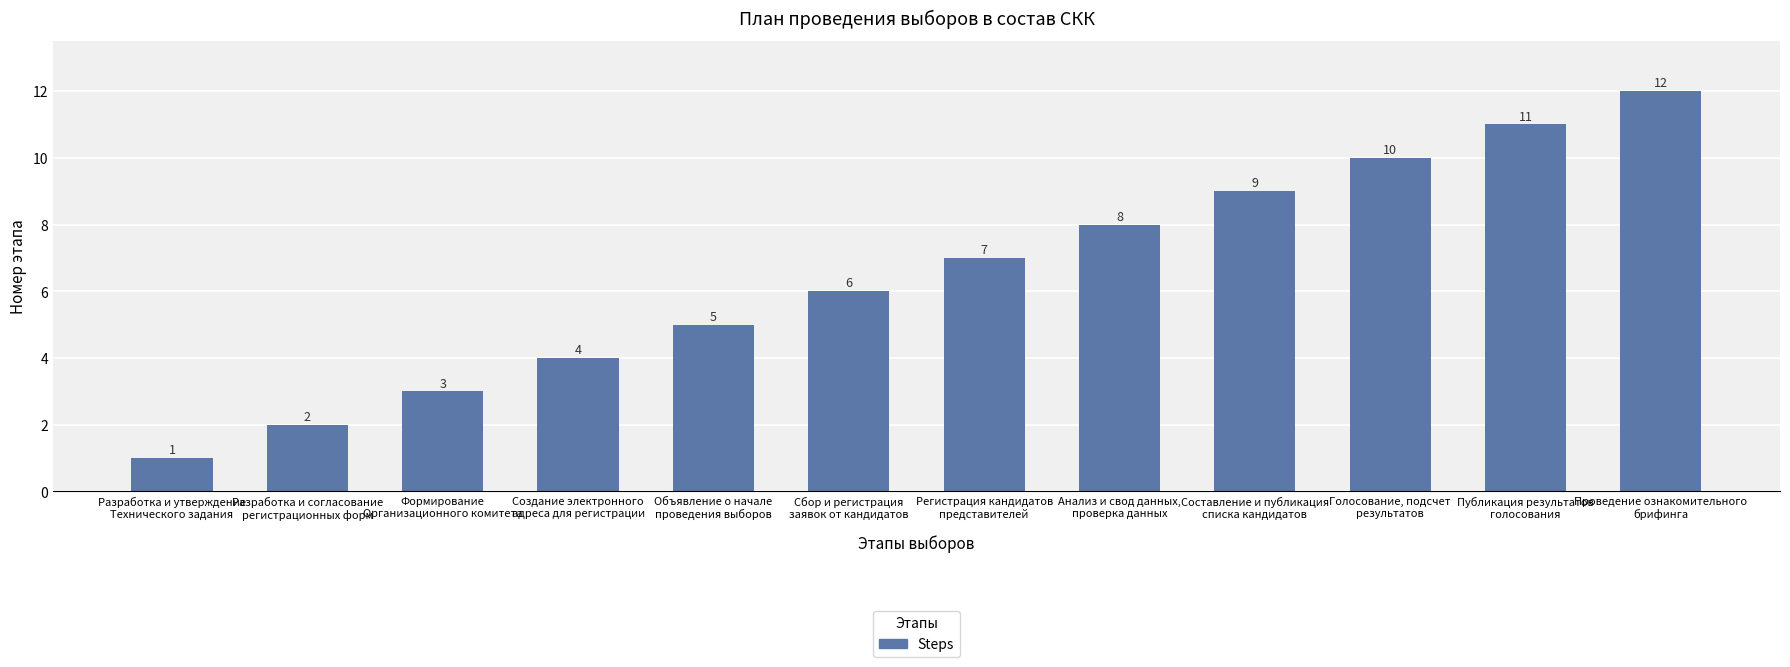

Reading right to left, transcribe all the data shown in this chart.

Проведение ознакомительного
брифинга=12	Публикация результатов
голосования=11	Голосование, подсчет
результатов=10	Составление и публикация
списка кандидатов=9	Анализ и свод данных,
проверка данных=8	Регистрация кандидатов
представителей=7	Сбор и регистрация
заявок от кандидатов=6	Объявление о начале
проведения выборов=5	Создание электронного
адреса для регистрации=4	Формирование
Организационного комитета=3	Разработка и согласование
регистрационных форм=2	Разработка и утверждение
Технического задания=1